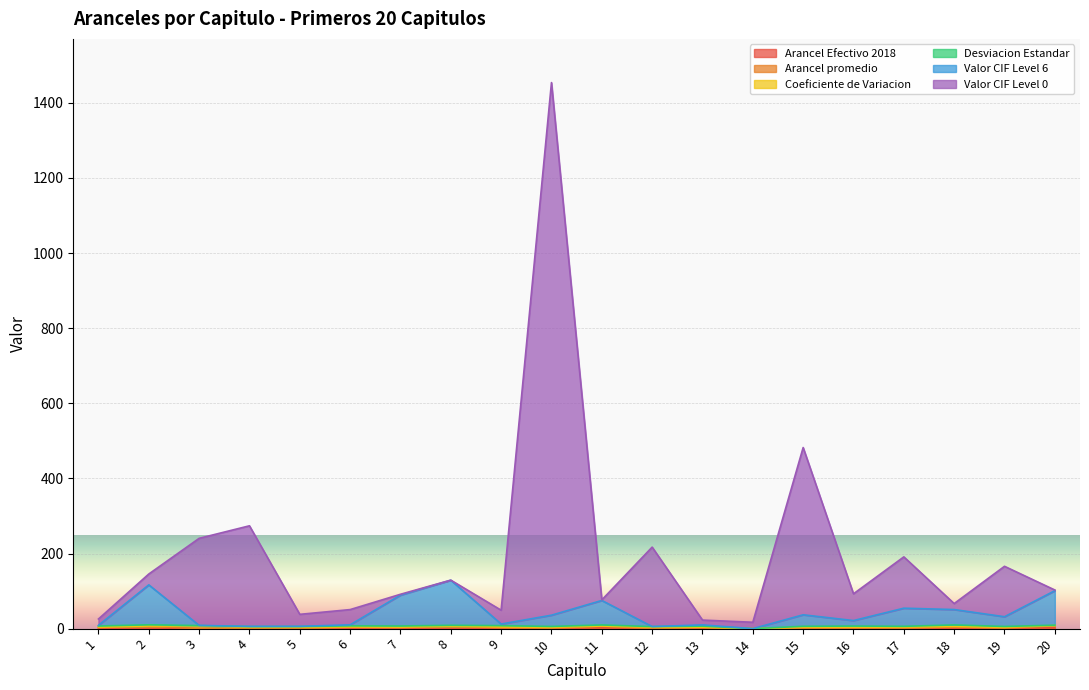

True or false: Valor CIF Level 6 and Arancel Efectivo 2018 intersect in this chart.

False